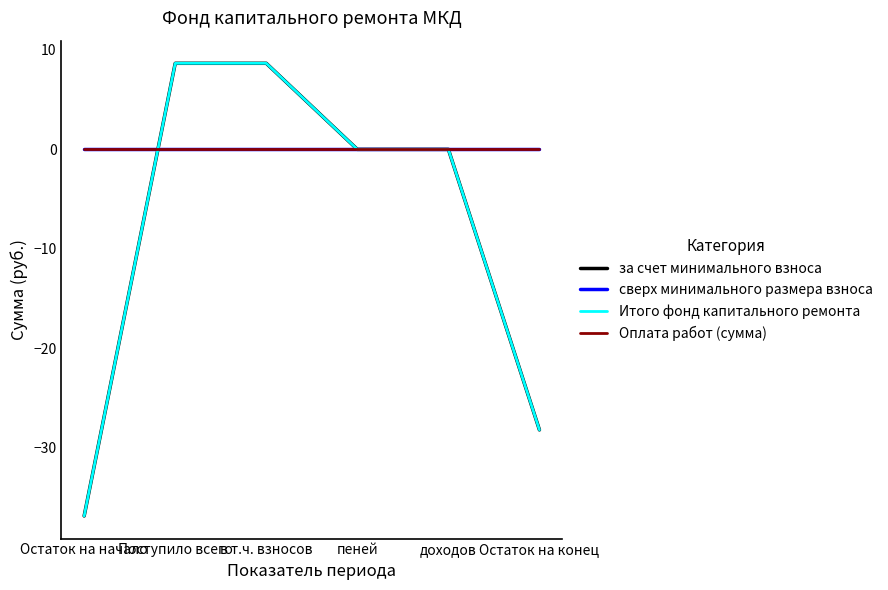

True or false: Оплата работ (сумма) has more than 1 interior local peaks.

False